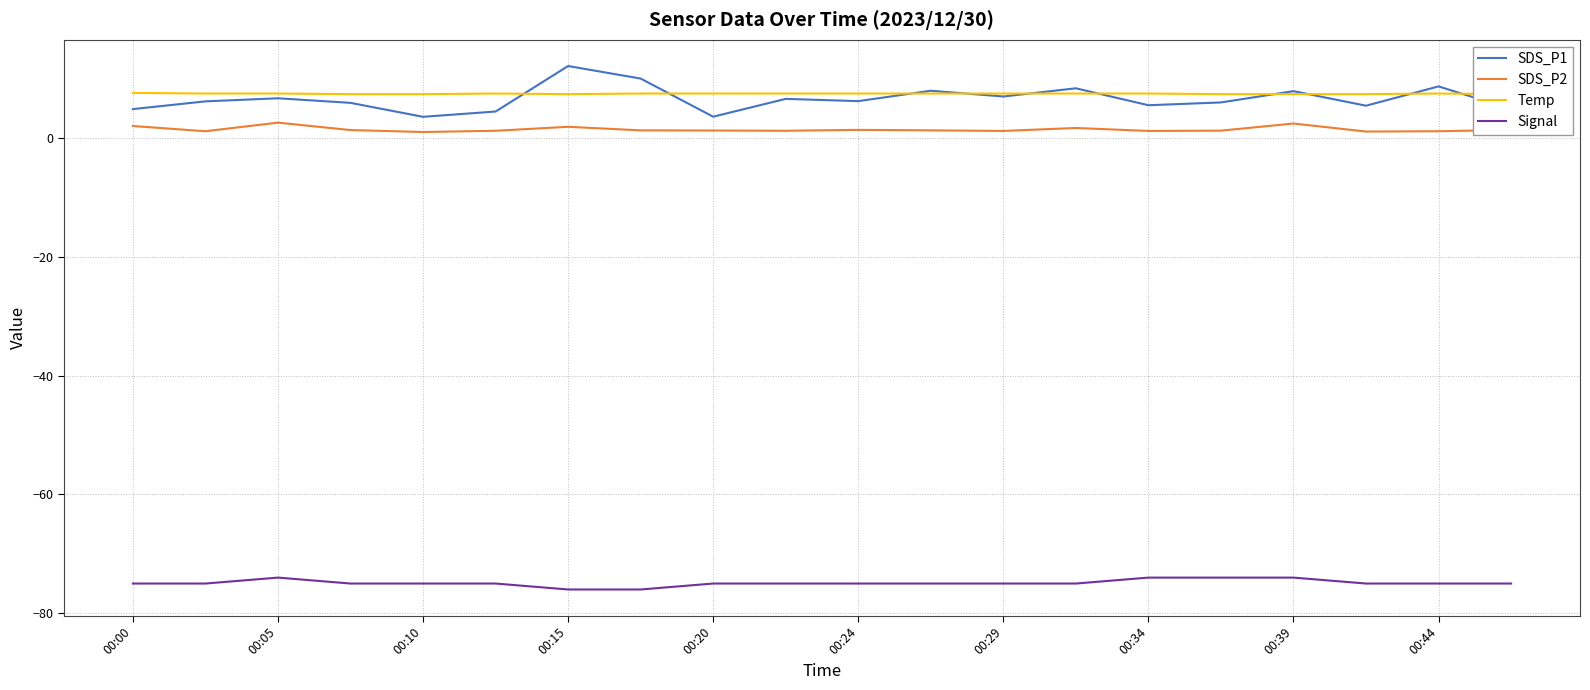

Is it true that SDS_P2 equals 1.4 at 00:24?

True